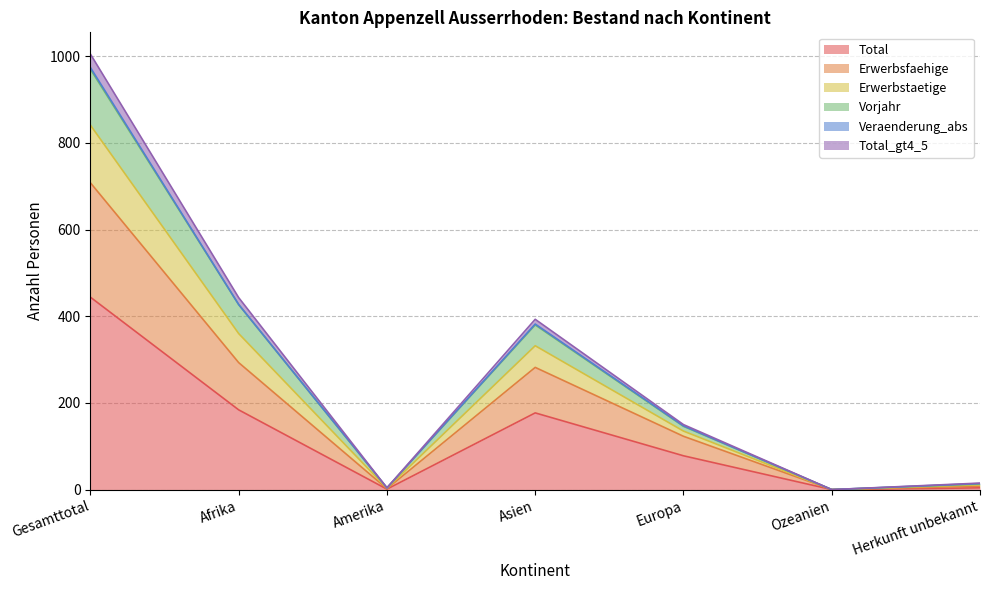

Which category has the lowest value in the Vorjahr series?

Ozeanien